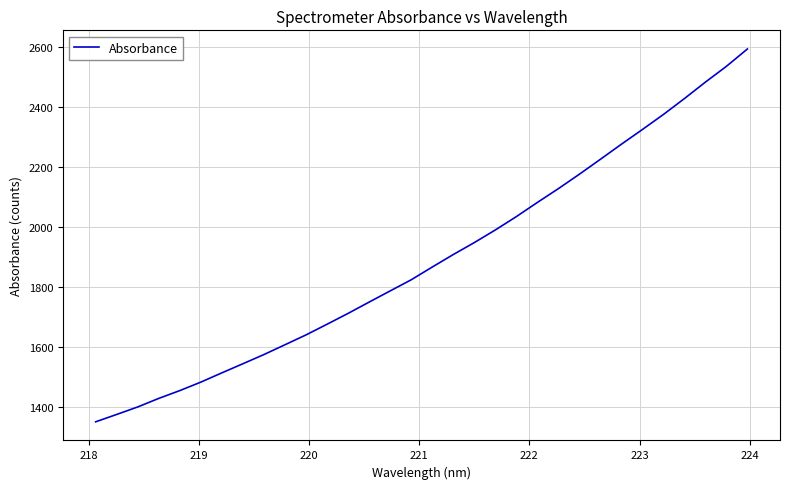

What is the minimum value shown in the chart?

1350.3